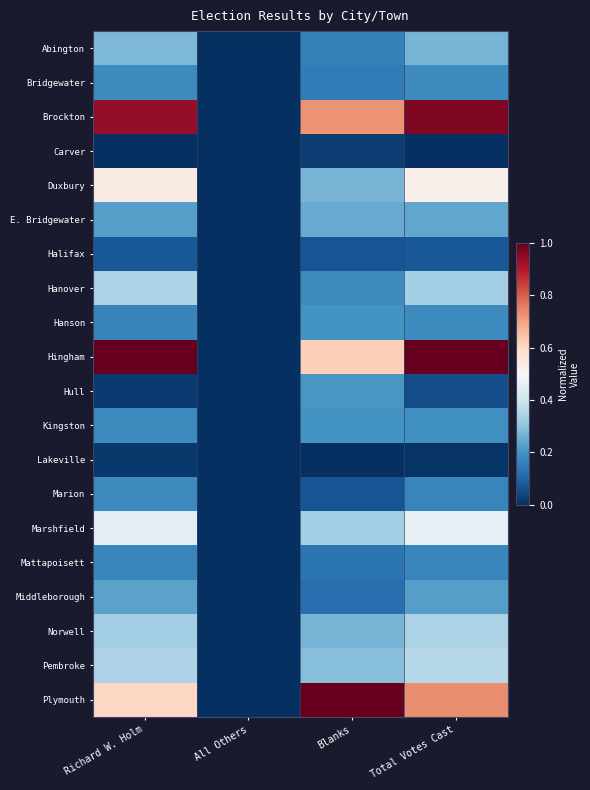

What is the maximum value shown in the chart?

1.0